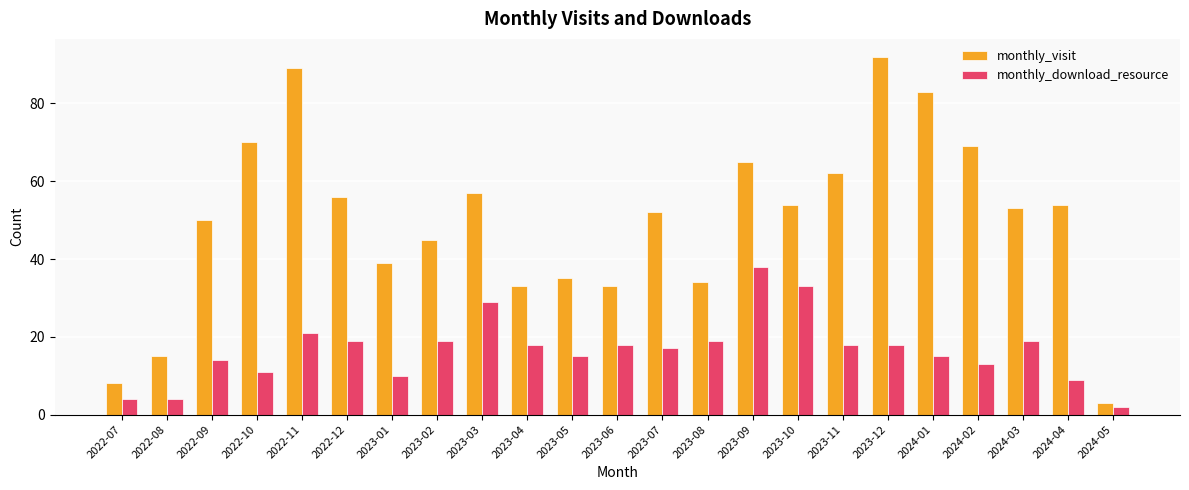

What is the average value of the monthly_download_resource series?

17